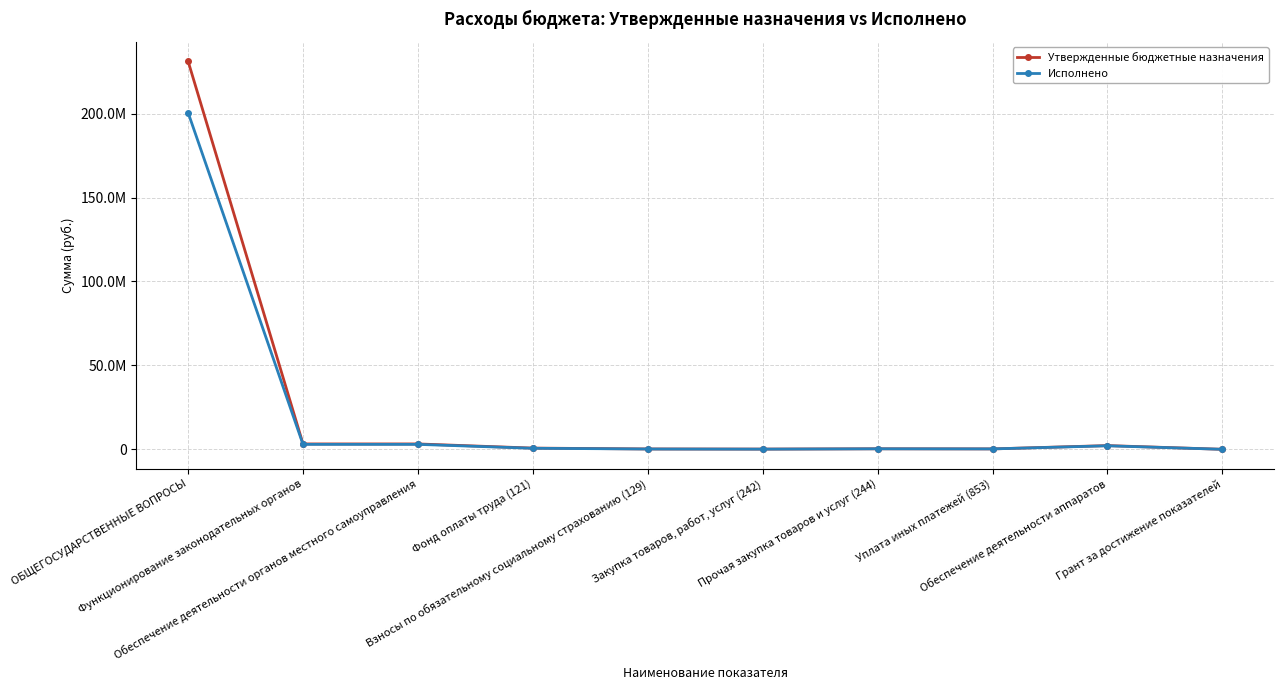

At how many categories does at least one series exceed 202501459?

1